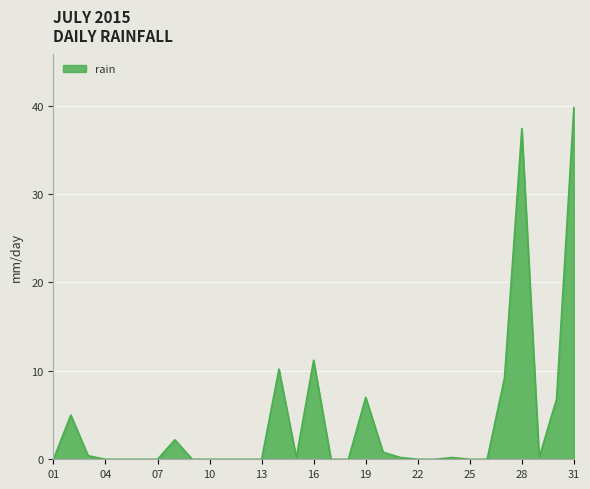

What is the greatest value displayed?

39.8